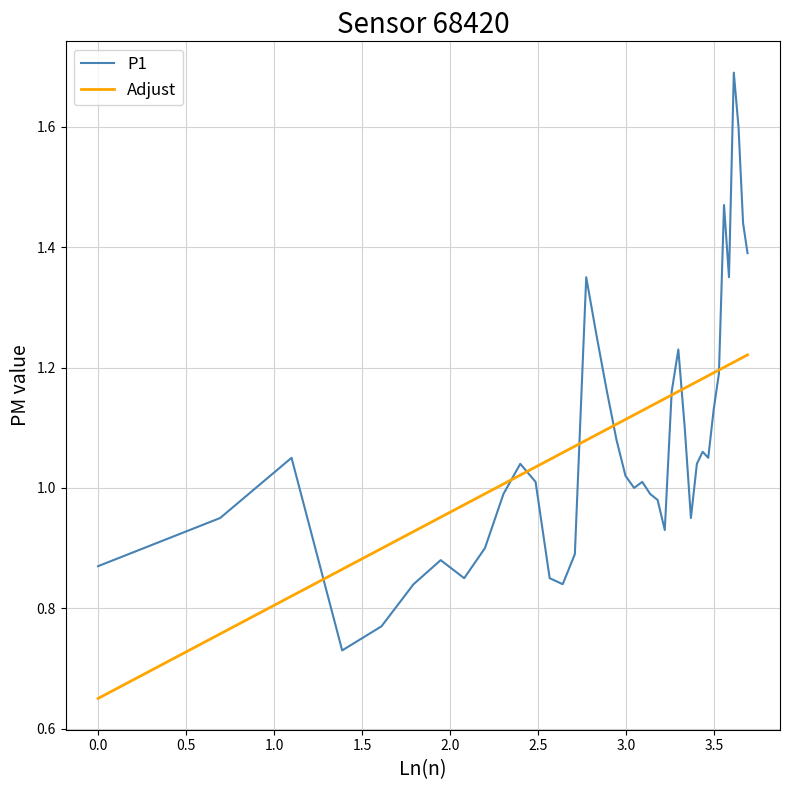

After their last crossing, which series has the higher values: P1 or Adjust?

P1